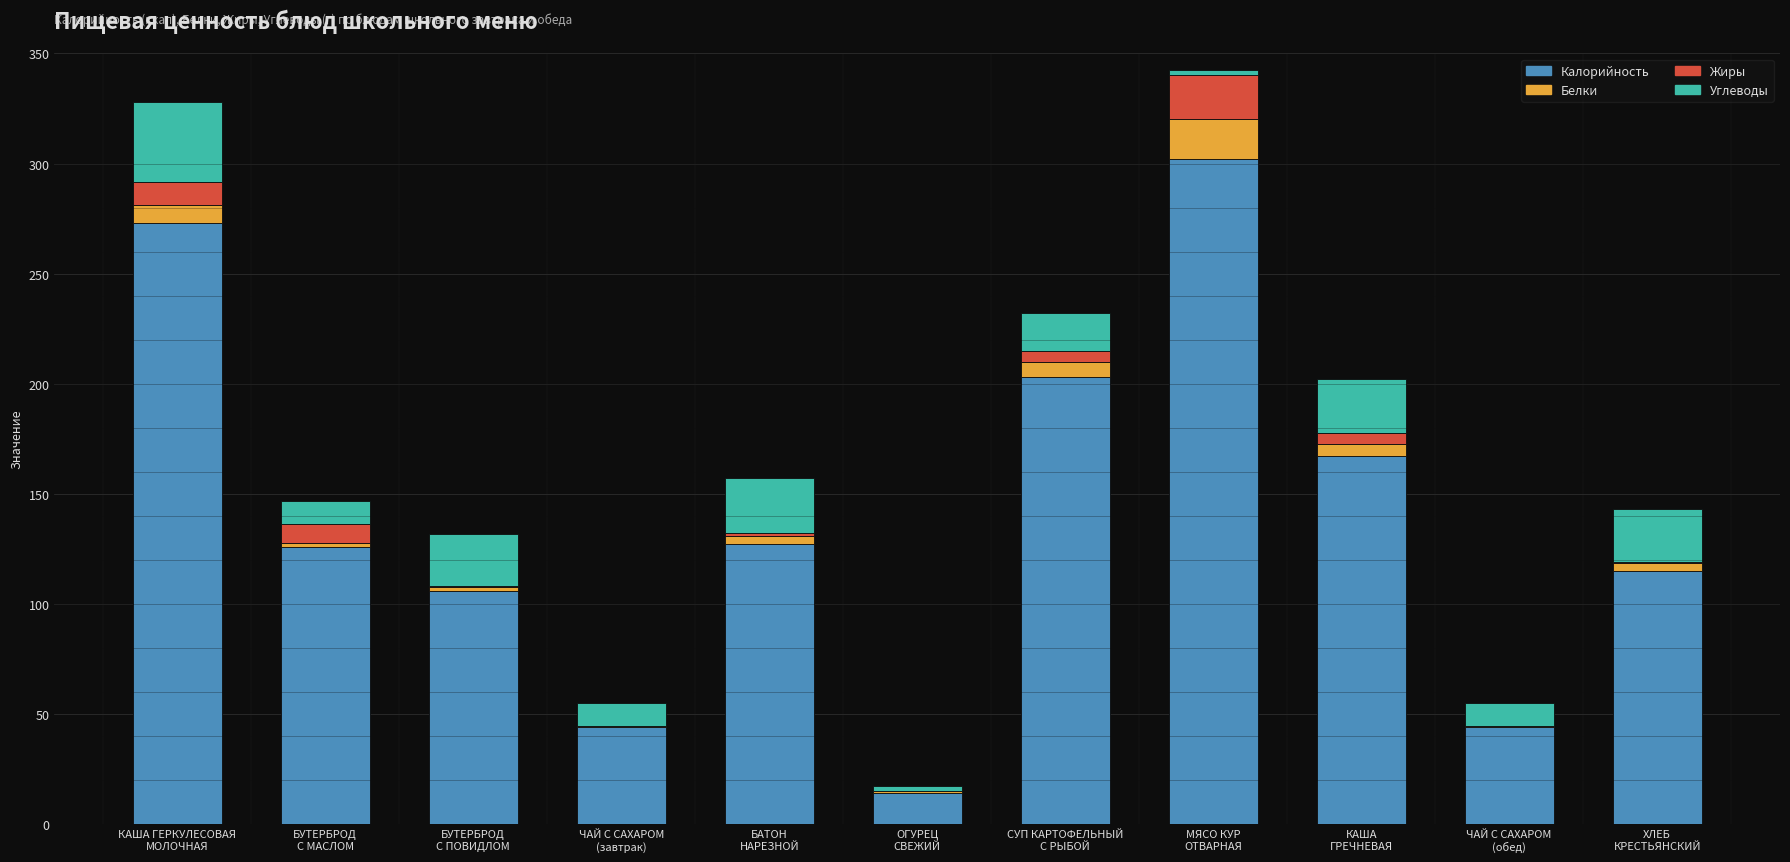

What is the sum of all Калорийность values?

1521.0